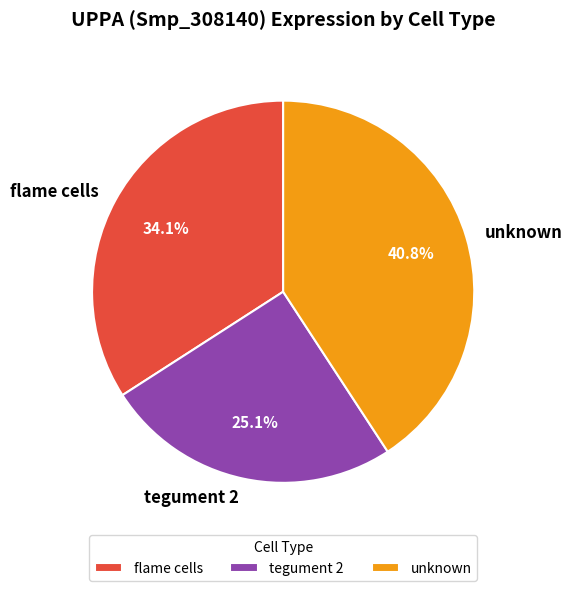

What percentage do unknown and tegument 2 together represent?

65.9%